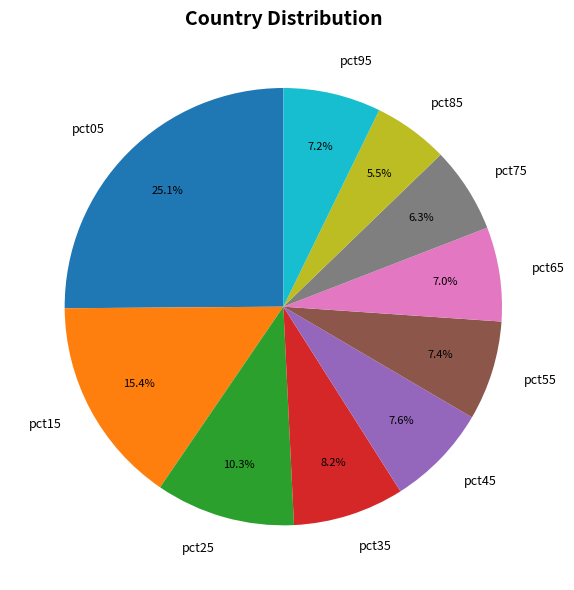

What percentage do pct75 and pct55 together represent?

13.7%